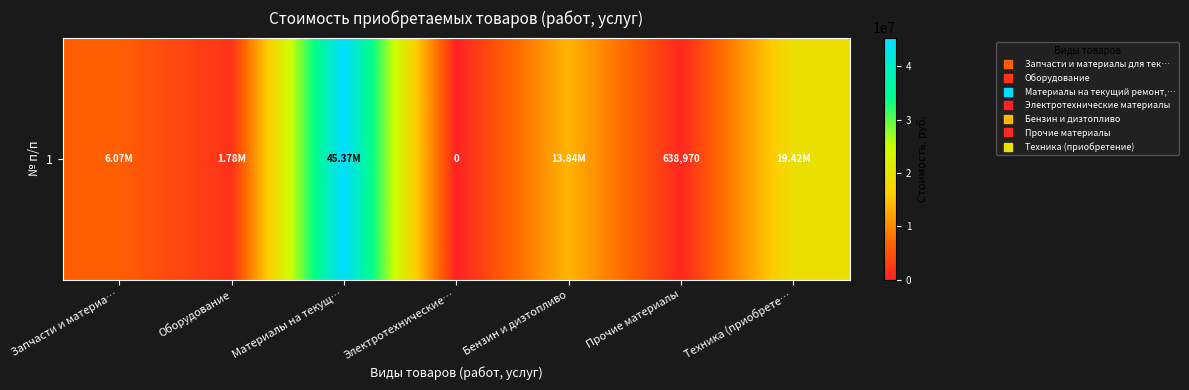

Which category has the highest value across all series?

Материалы на текущ…